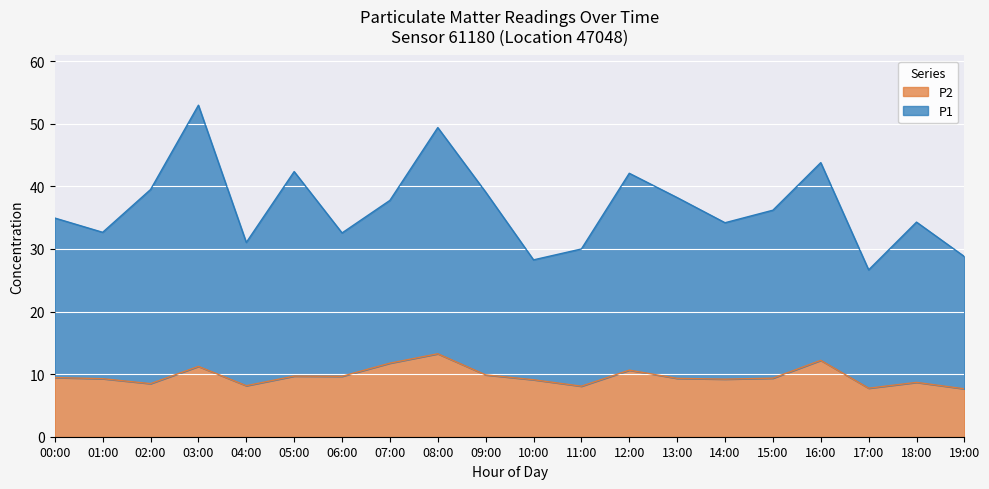

At which label does P2 reach its peak?

08:00